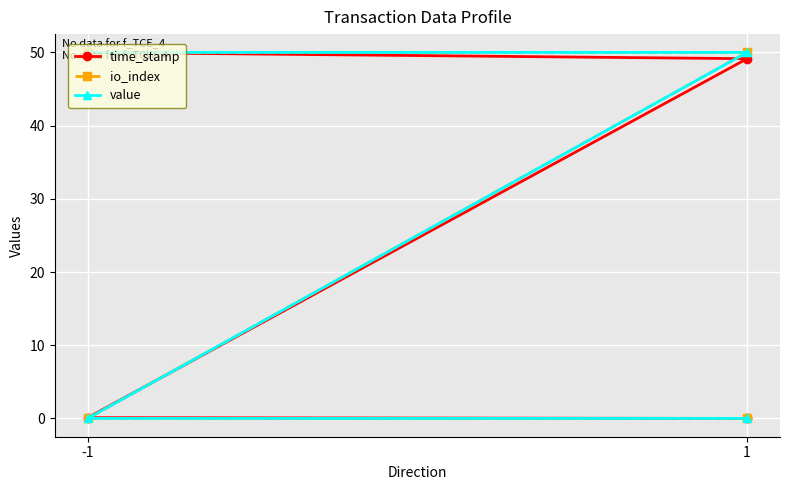

What is the sum of all io_index values?

100.0